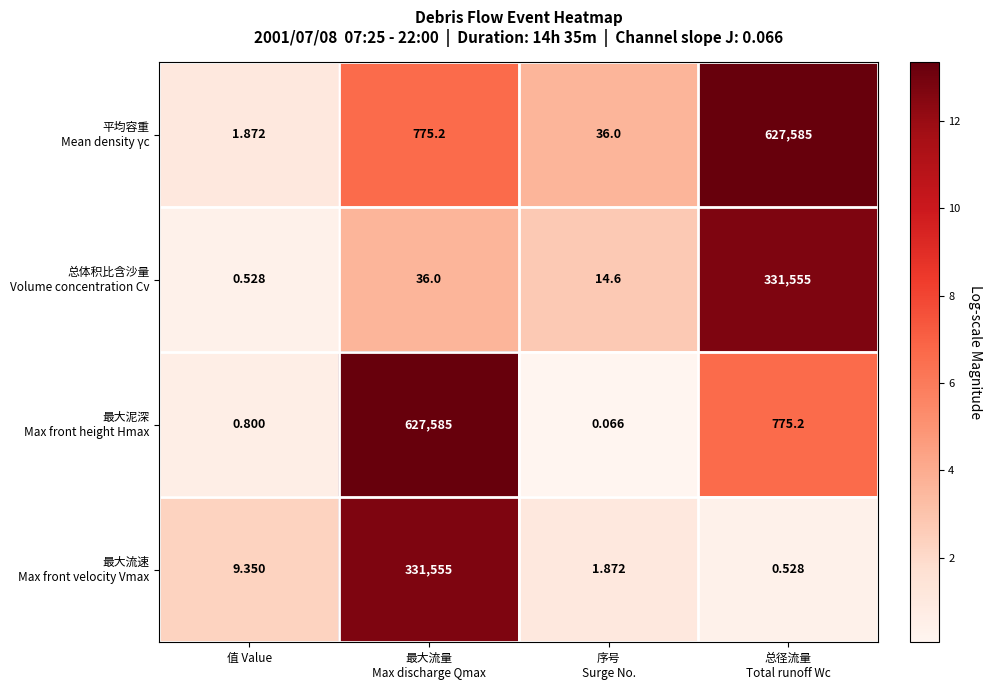

How many series are shown in this chart?

4